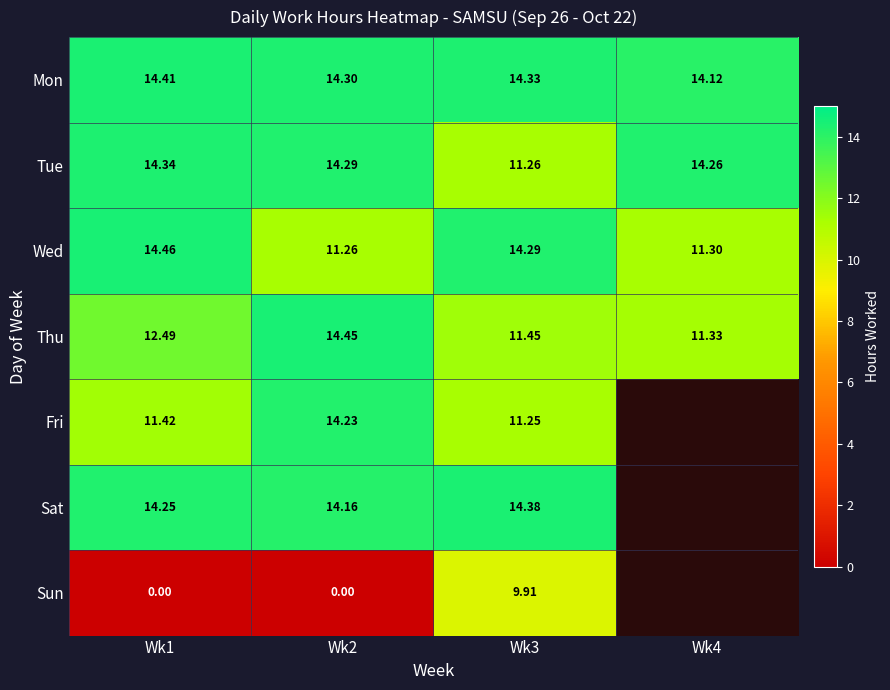

Is the value of Wed at Wk4 greater than the value of Sun at Wk1?

Yes